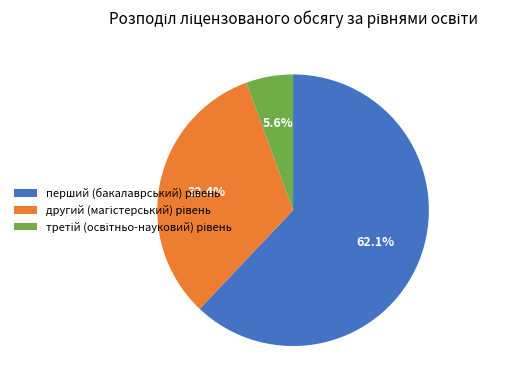

To the nearest percent, what portion does третій (освітньо-науковий) рівень represent?

6%